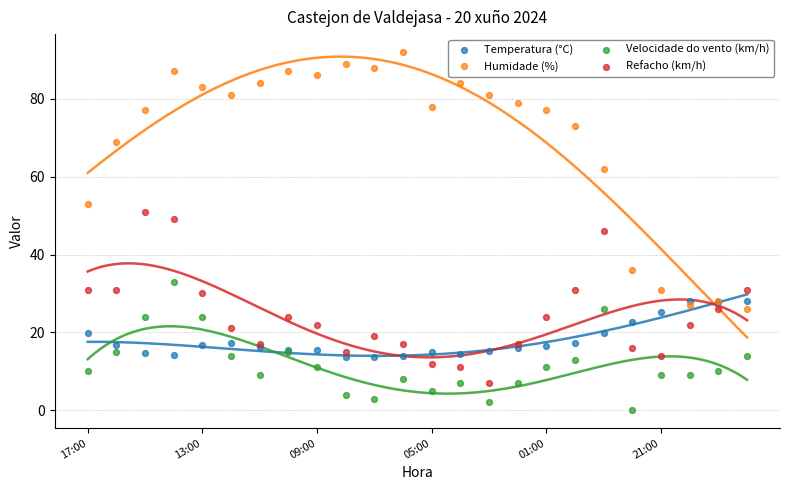

In the Humidade (%) series, what Y value is closest to 59?

62.0